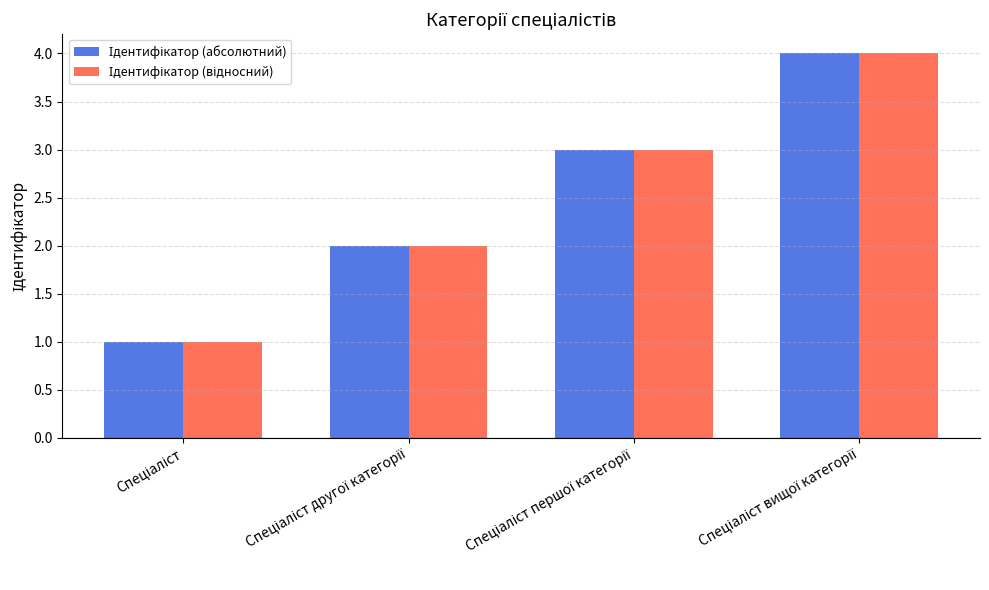

Does the chart contain any negative values?

No